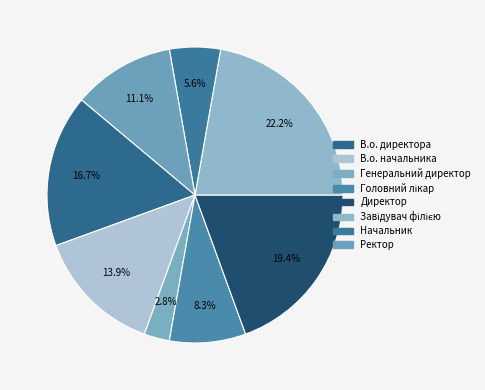

How many slices are in this pie chart?

8